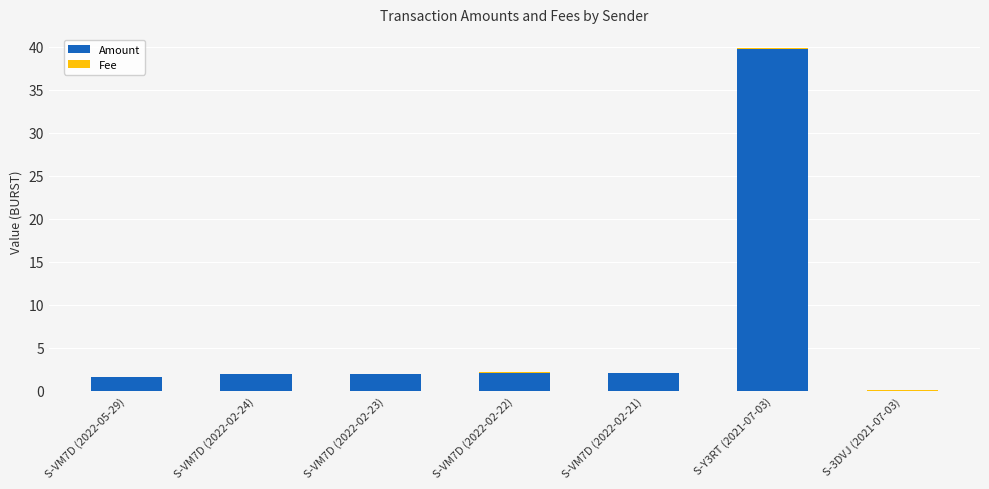

At which category is the sum across all series the highest?

S-Y3RT (2021-07-03)